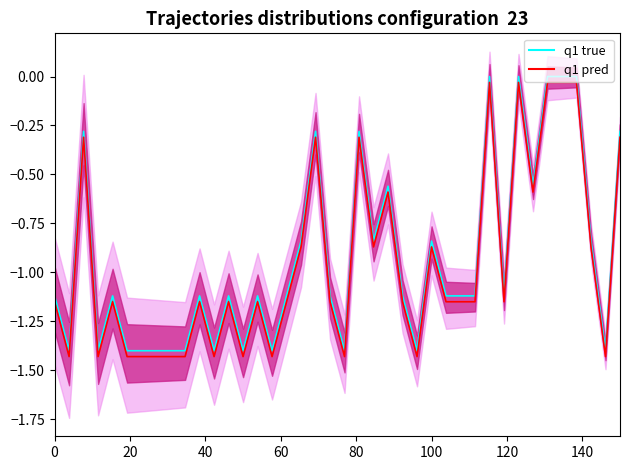

How many lines are shown in the chart?

2